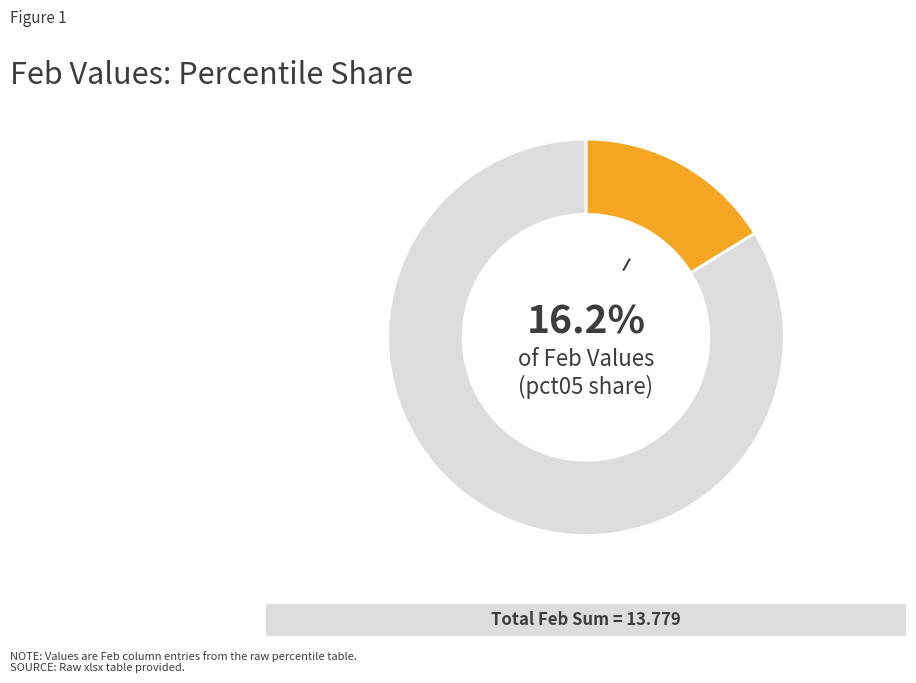

Is there any slice that represents more than half of the pie?

Yes